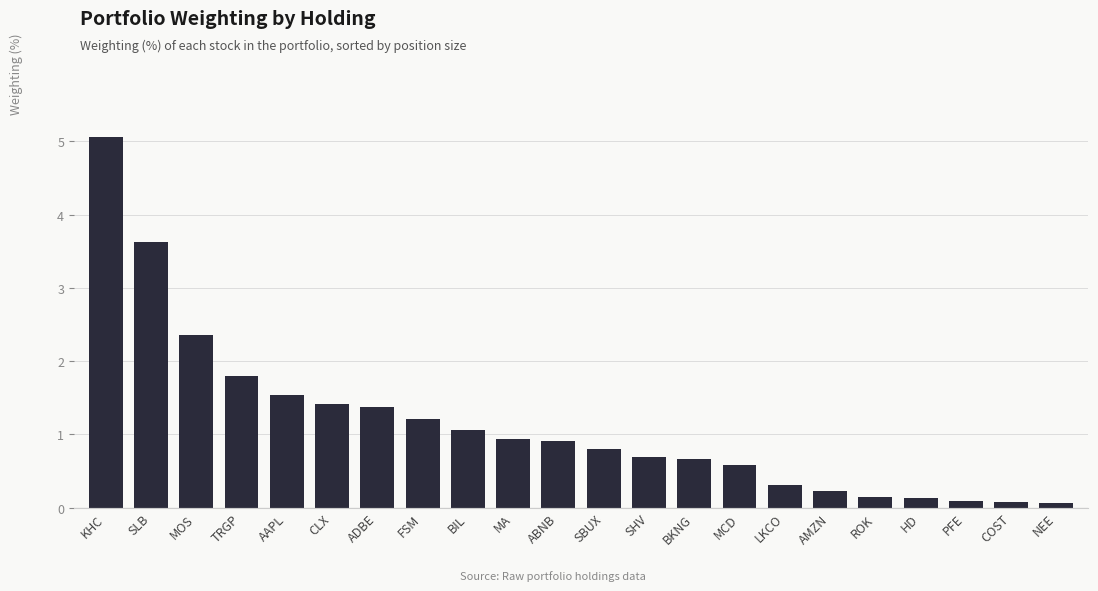

At which category does the chart reach its peak across all series?

KHC